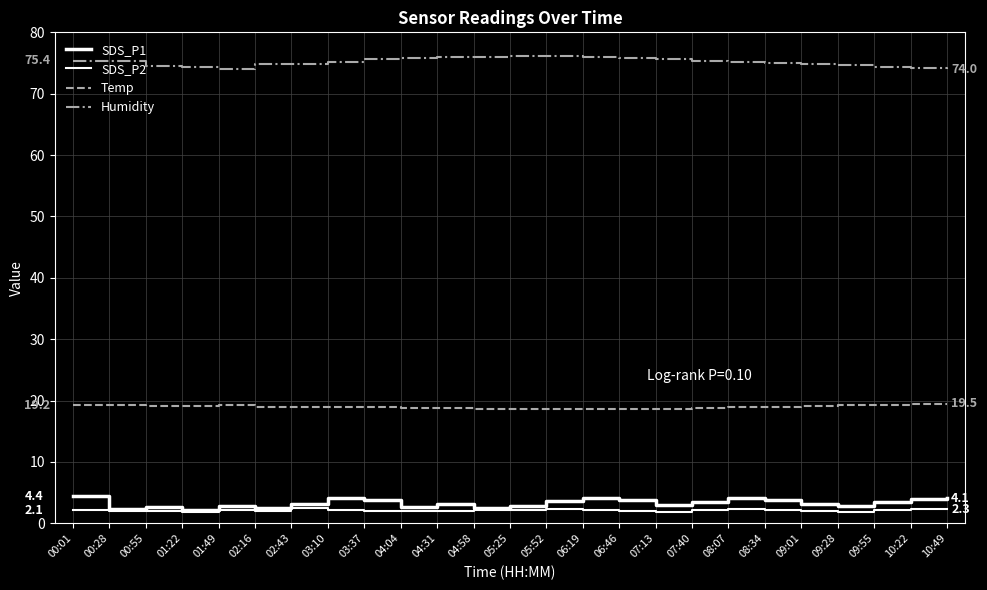

Reading left to right, transcribe all the data shown in this chart.

SDS_P1: 4.4	2.3	2.6	2.2	2.8	2.4	3.2	4.1	3.9	2.7	3.1	2.4	2.8	3.6	4.2	3.9	3.0	3.4	4.1	3.8	3.2	2.9	3.4	4.0	4.1
SDS_P2: 2.1	1.9	1.9	1.8	2.2	2.0	2.4	2.1	2.0	2.0	1.9	2.1	2.2	2.4	2.2	2.0	1.9	2.2	2.3	2.1	2.0	1.9	2.1	2.2	2.3
Temp: 19.2	19.2	19.1	19.1	19.2	19.0	19.0	18.9	18.9	18.8	18.8	18.7	18.7	18.6	18.6	18.7	18.7	18.8	18.9	19.0	19.1	19.2	19.3	19.4	19.5
Humidity: 75.4	75.3	74.5	74.4	74.1	74.8	74.8	75.2	75.6	75.8	75.9	76.0	76.1	76.2	76.0	75.8	75.6	75.4	75.2	75.0	74.8	74.6	74.4	74.2	74.0